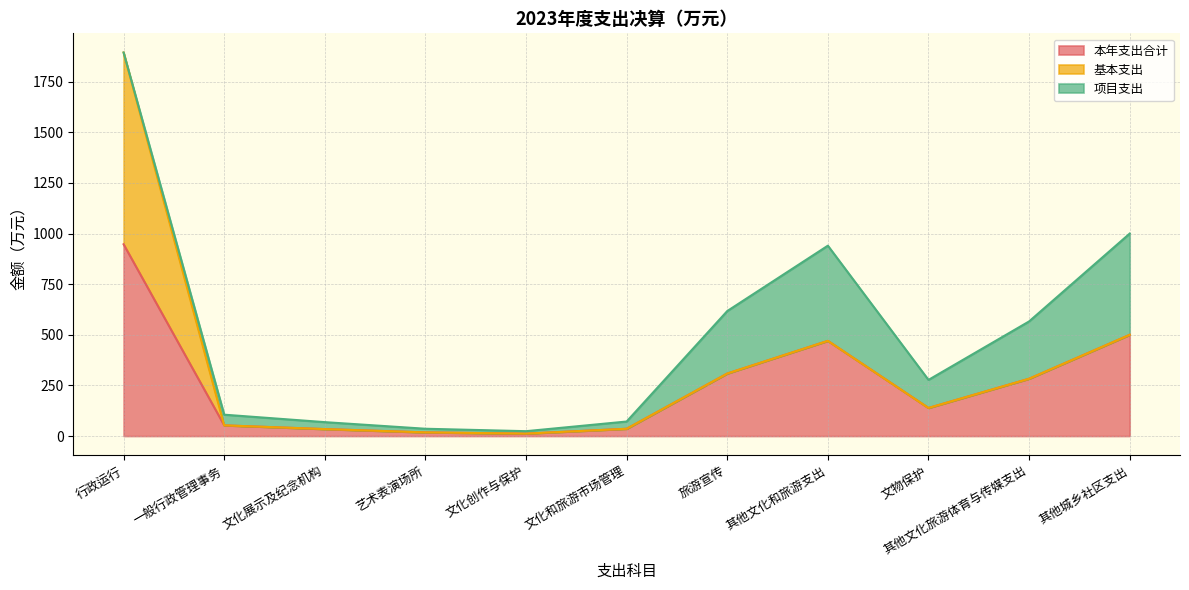

List the labels in order of 项目支出 value, largest first.

其他城乡社区支出, 其他文化和旅游支出, 旅游宣传, 其他文化旅游体育与传媒支出, 文物保护, 一般行政管理事务, 文化和旅游市场管理, 文化展示及纪念机构, 艺术表演场所, 文化创作与保护, 行政运行